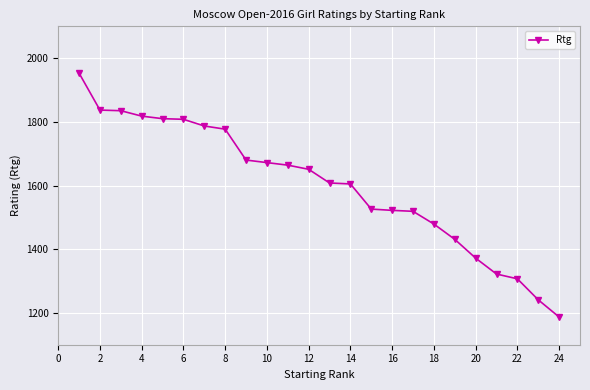

What is the greatest value displayed?

1953